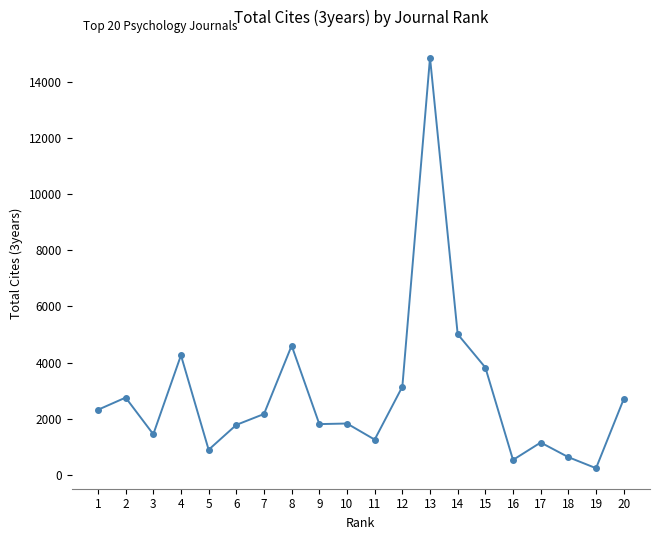

What is the sum of all values?

57189